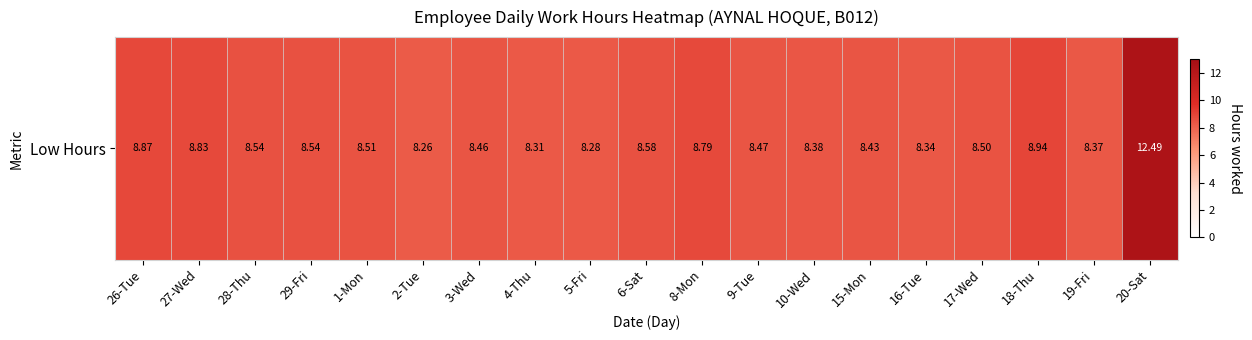

What is the approximate value at 6-Sat?

8.6